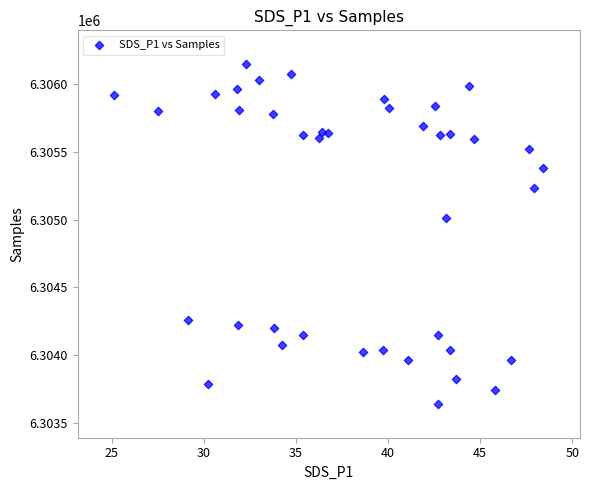

What is the range of Y values (max minus min)?

2510